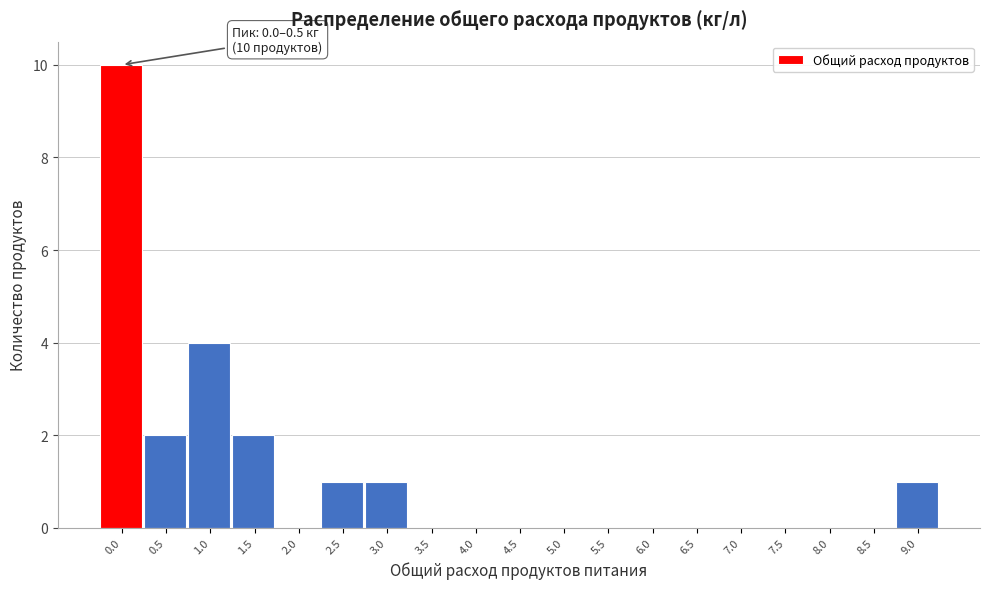

Reading left to right, list all the values displayed in this chart.

0.0=10	0.5=2	1.0=4	1.5=2	2.0=0	2.5=1	3.0=1	3.5=0	4.0=0	4.5=0	5.0=0	5.5=0	6.0=0	6.5=0	7.0=0	7.5=0	8.0=0	8.5=0	9.0=1